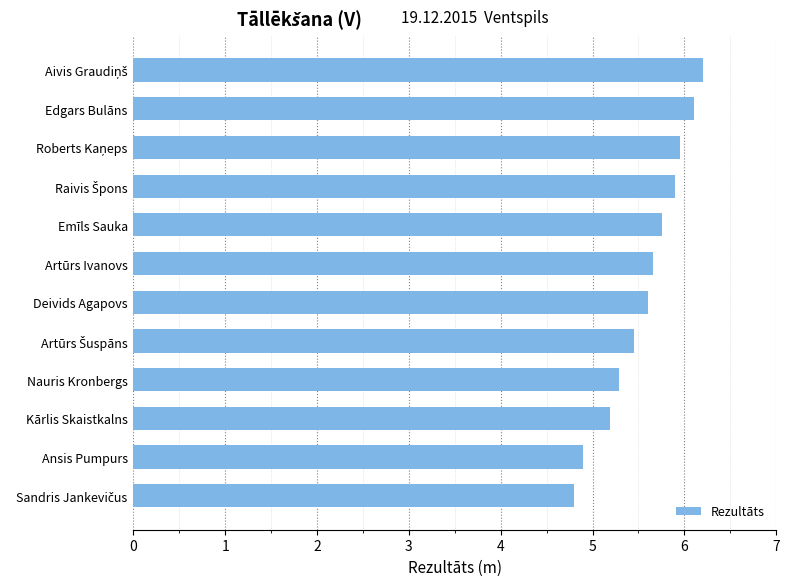

The value at Emīls Sauka is 8.5. True or false?

False